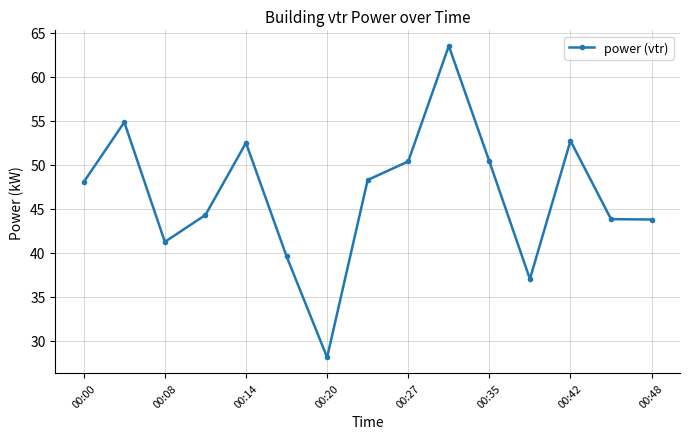

True or false: the data has more than 0 interior local peaks.

True